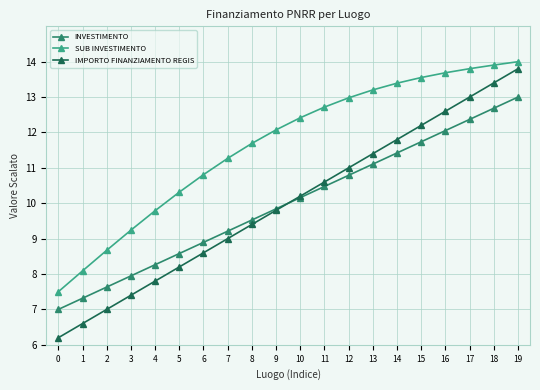

True or false: SUB INVESTIMENTO has more than 0 interior local peaks.

False